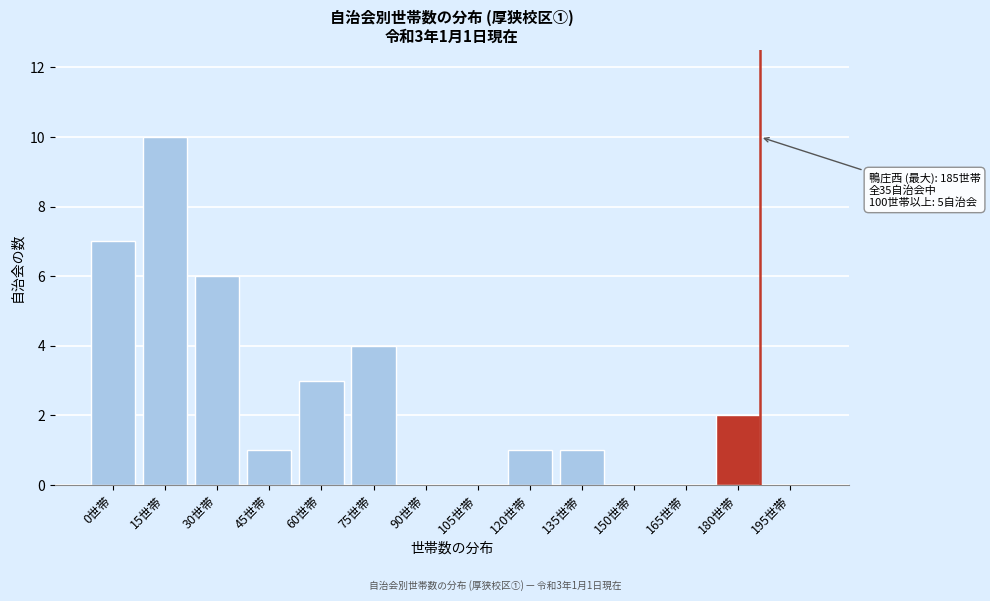

Reading left to right, list all the values displayed in this chart.

0世帯=7	15世帯=10	30世帯=6	45世帯=1	60世帯=3	75世帯=4	90世帯=0	105世帯=0	120世帯=1	135世帯=1	150世帯=0	165世帯=0	180世帯=2	195世帯=0